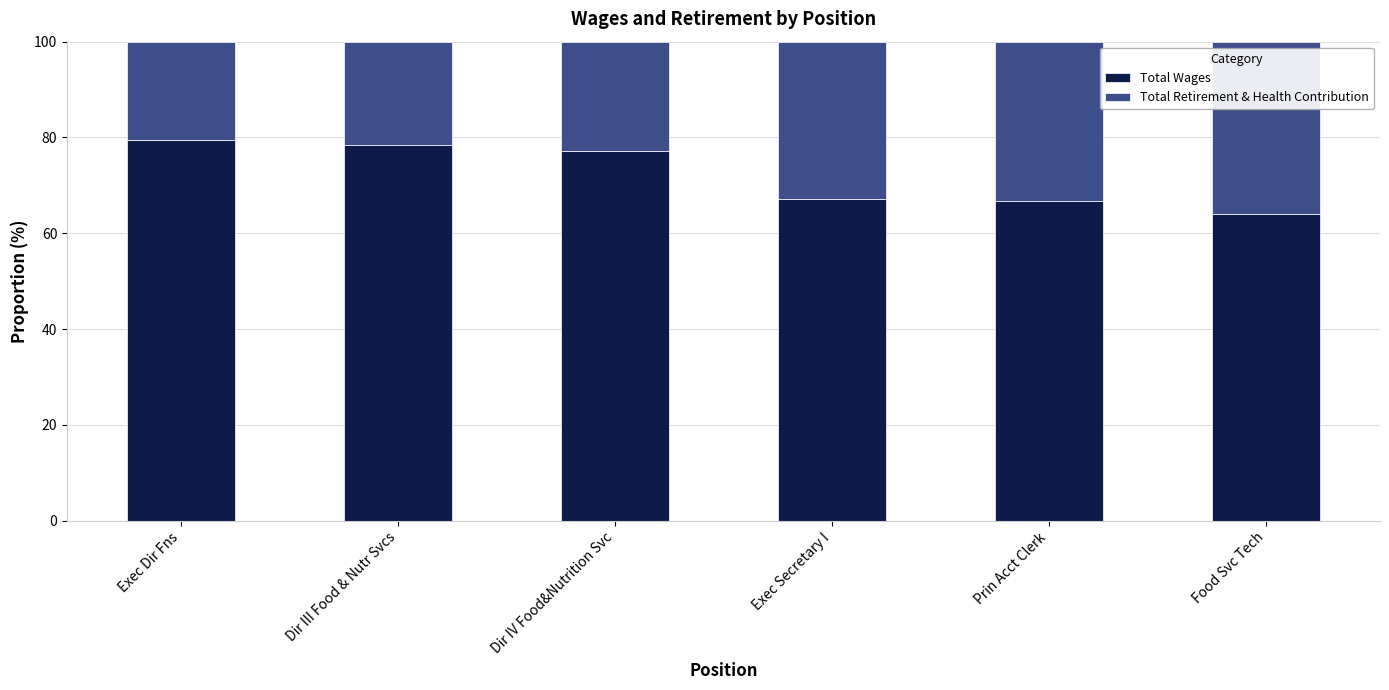

What is the approximate value of Total Wages at Dir III Food & Nutr Svcs?

78.4